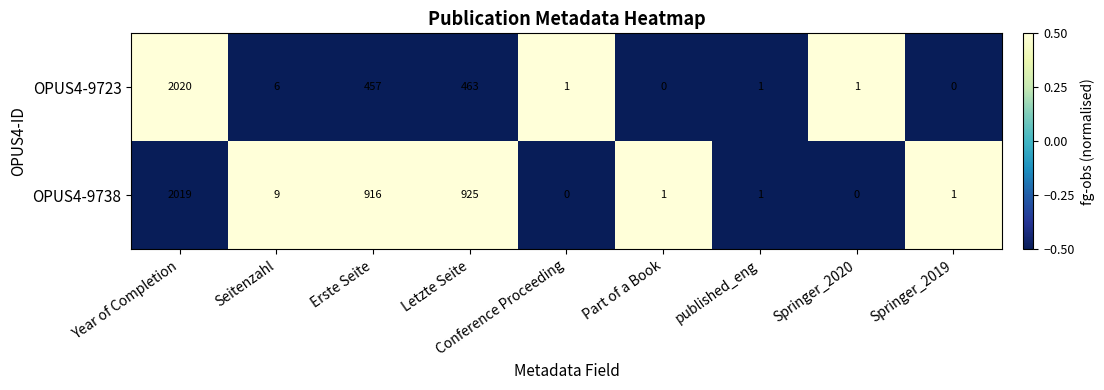

At which category is the sum across all series the highest?

Year of Completion